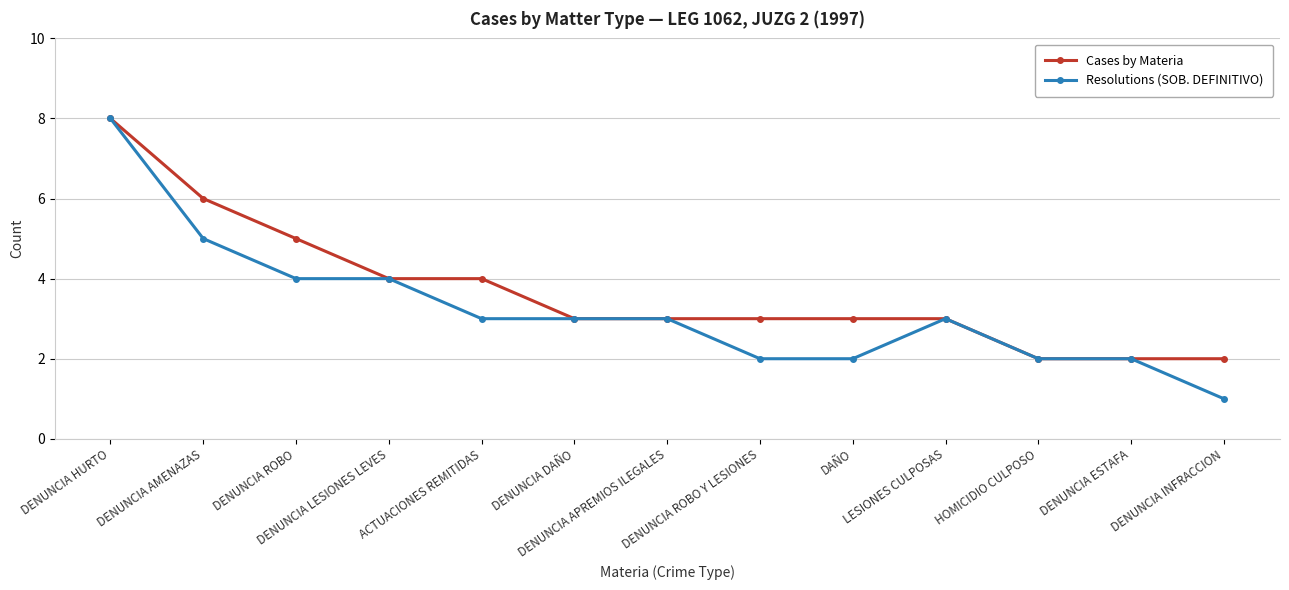

What is the average value of the Resolutions (SOB. DEFINITIVO) series?

3